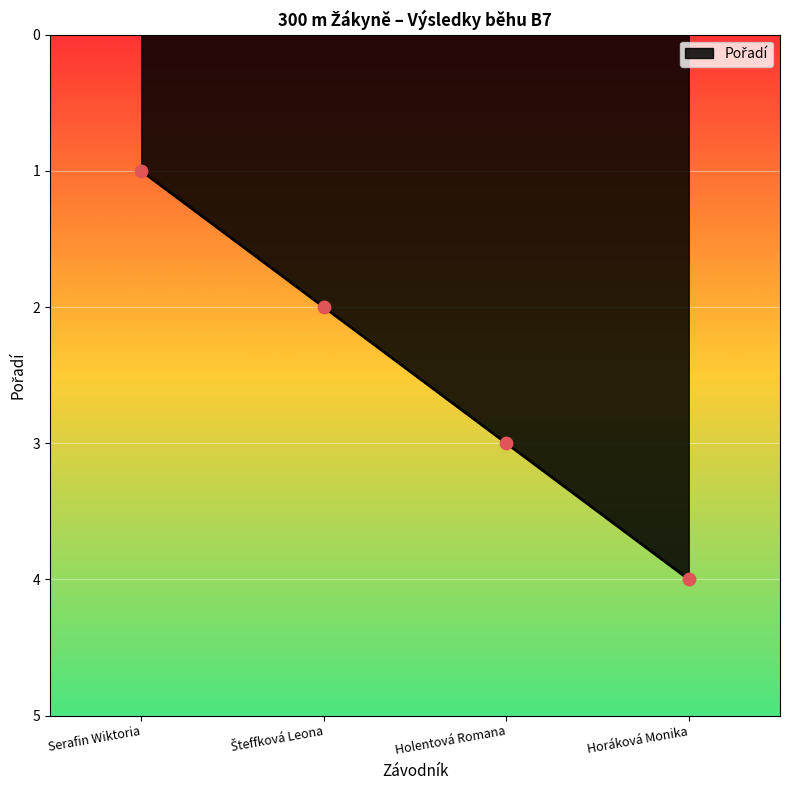

Which has a higher value, Serafin Wiktoria or Horáková Monika?

Horáková Monika